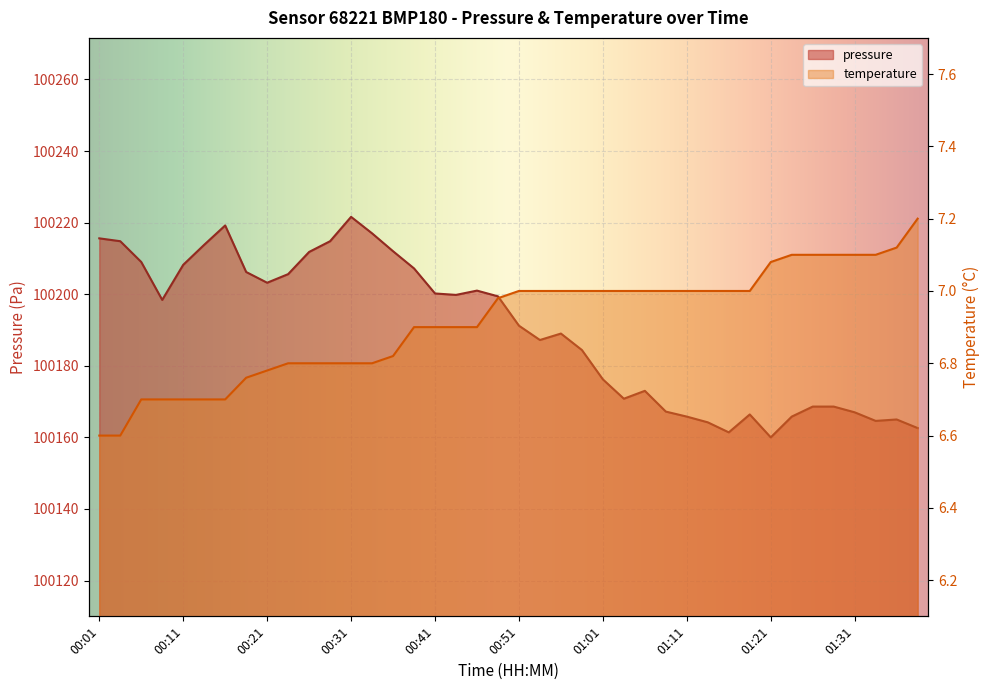

At how many categories does at least one series exceed 61189?

40